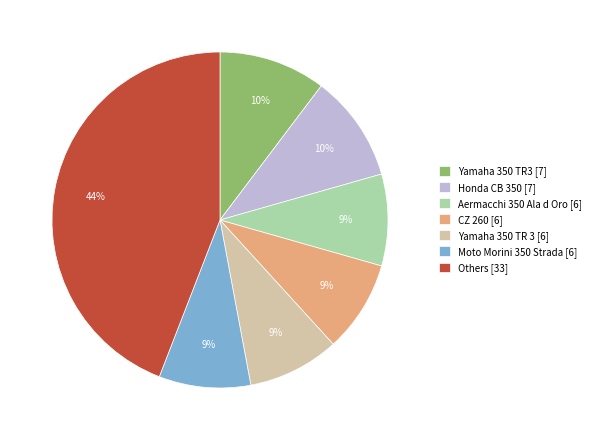

Which has a higher value, Others [33] or Yamaha 350 TR3 [7]?

Others [33]